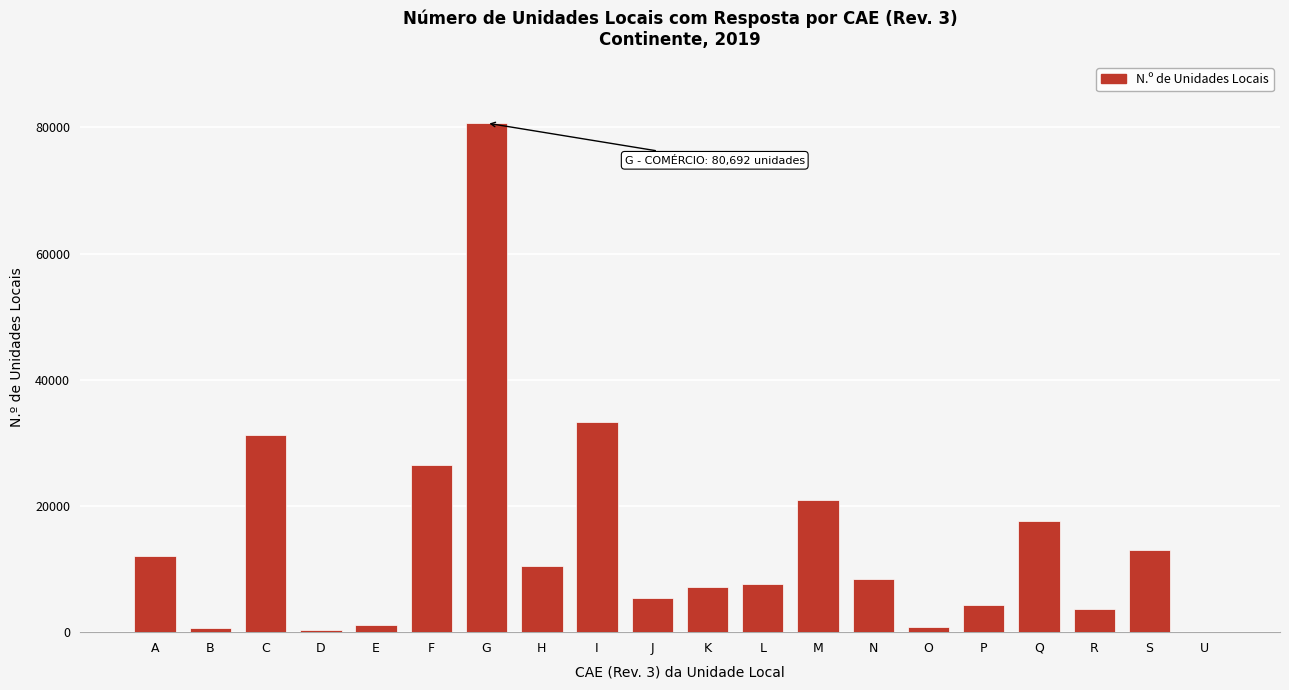

At which label is the value closest to 40354?

I